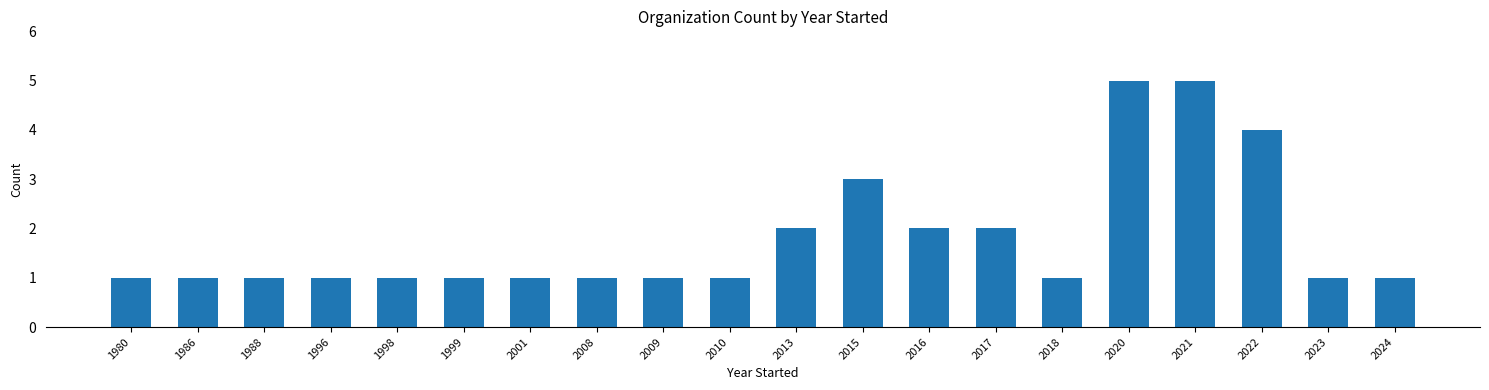

Reading left to right, extract all data points from this chart.

1	1	1	1	1	1	1	1	1	1	2	3	2	2	1	5	5	4	1	1